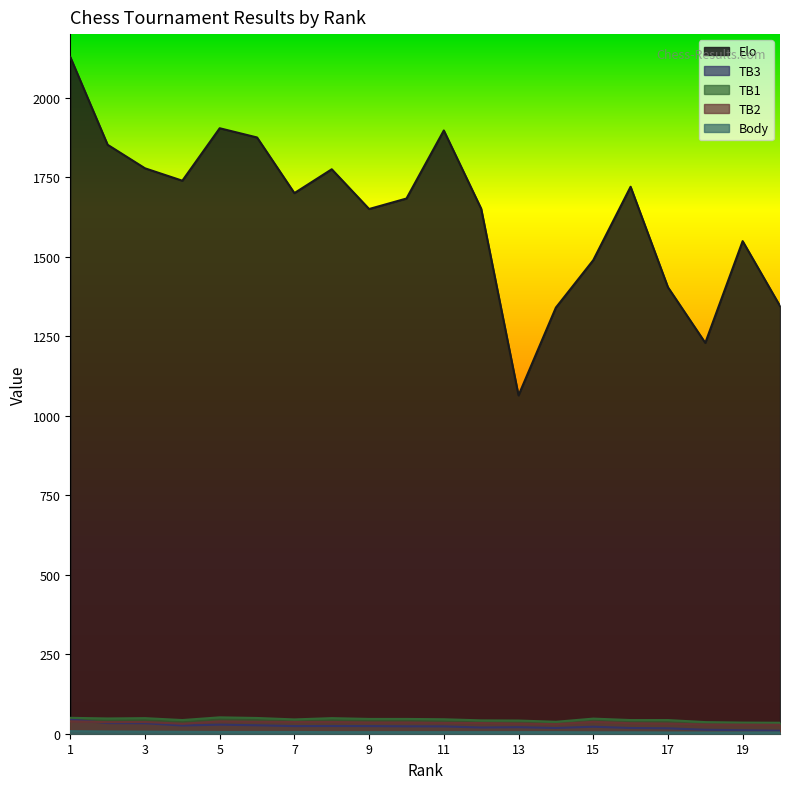

Which series has the largest total across all categories?

Elo